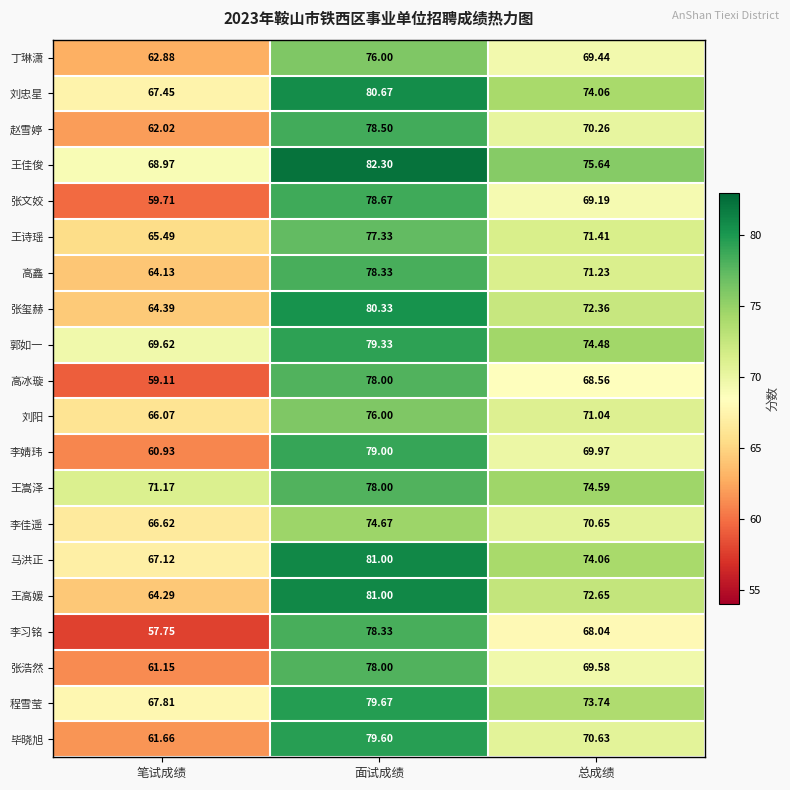

What is the maximum value shown in the chart?

82.3